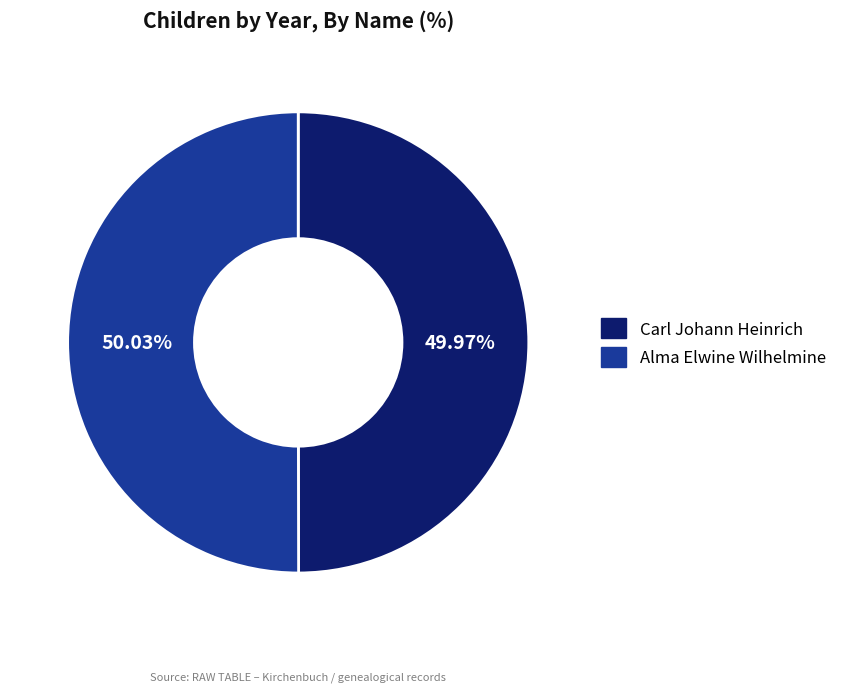

What is the ratio of the value at Carl Johann Heinrich to the value at Alma Elwine Wilhelmine?

1.0